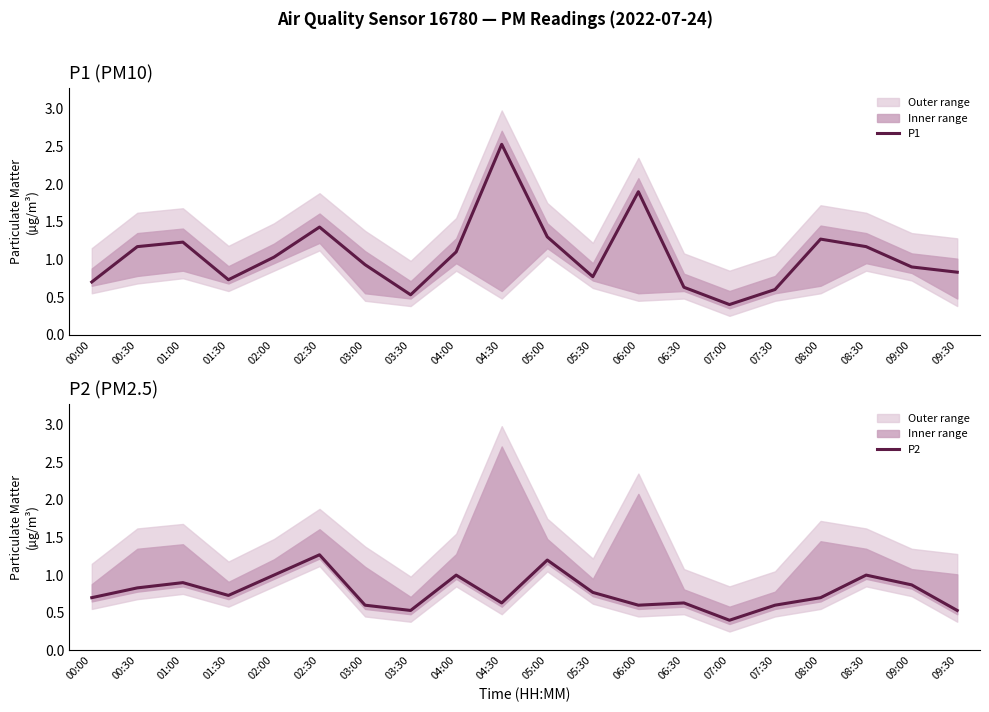

Rank the series at 07:30 from lowest to highest value.

P1, P2